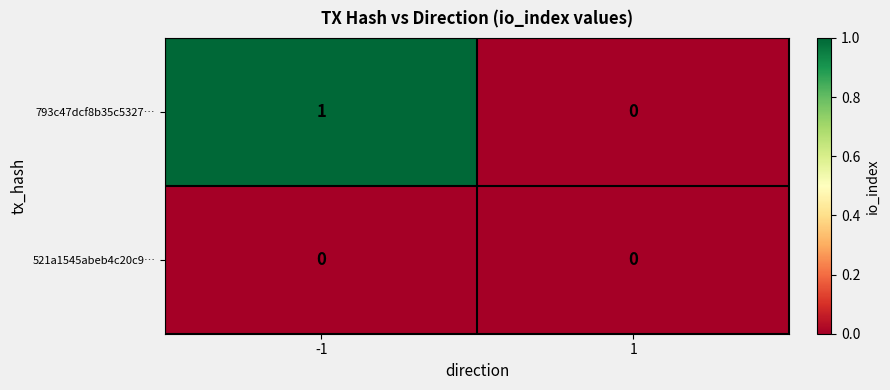

True or false: 521a1545abeb4c20c9… has a value of 0 at -1.

True